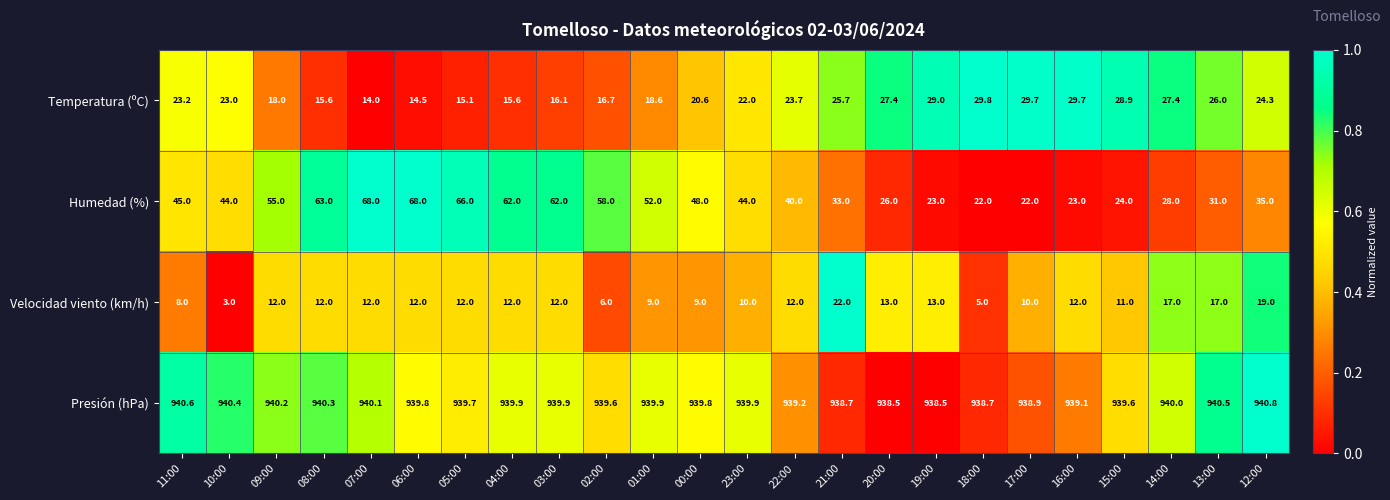

What is the difference between the maximum and minimum values in the Humedad (%) series?

46.0